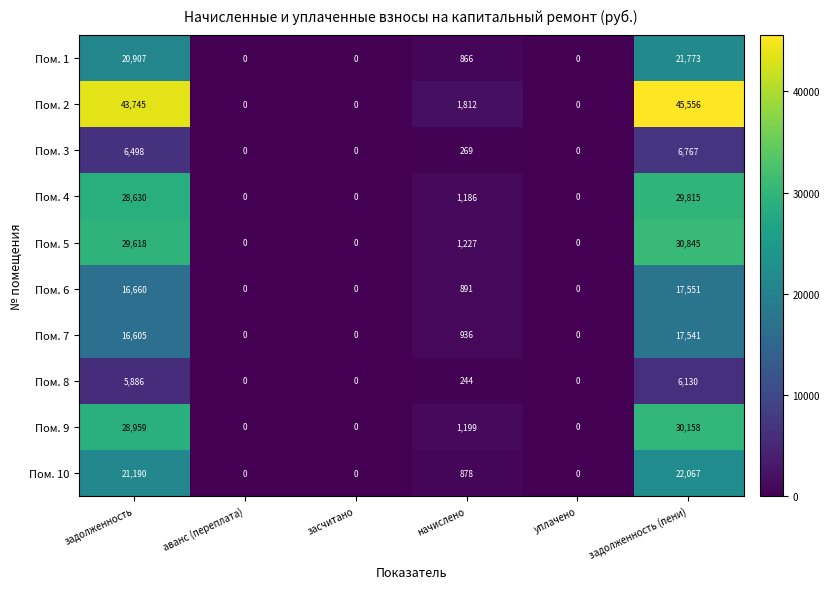

How many values in Пом. 6 are above zero?

3